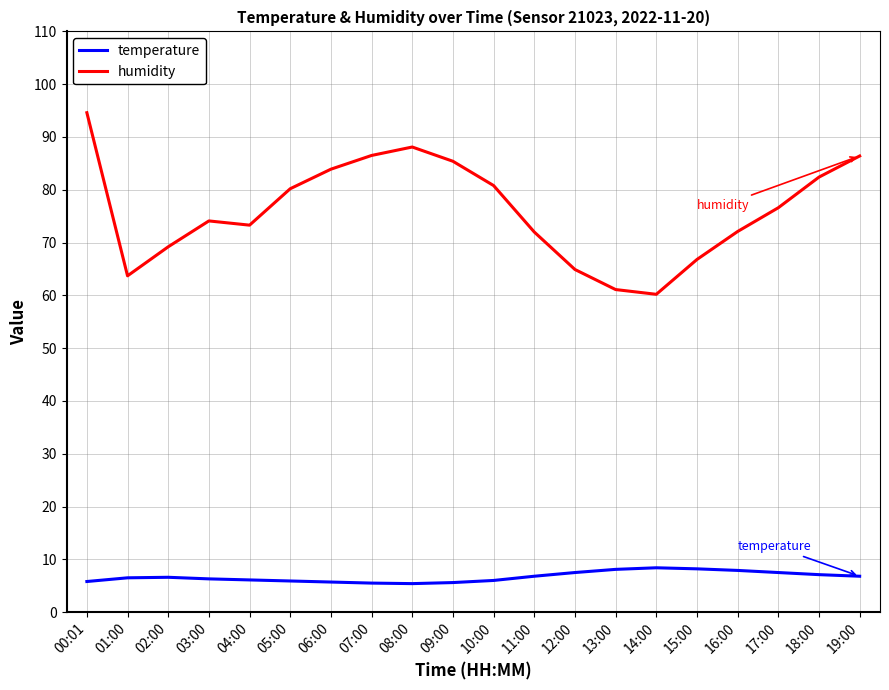

Where is the first local minimum for humidity?

01:00